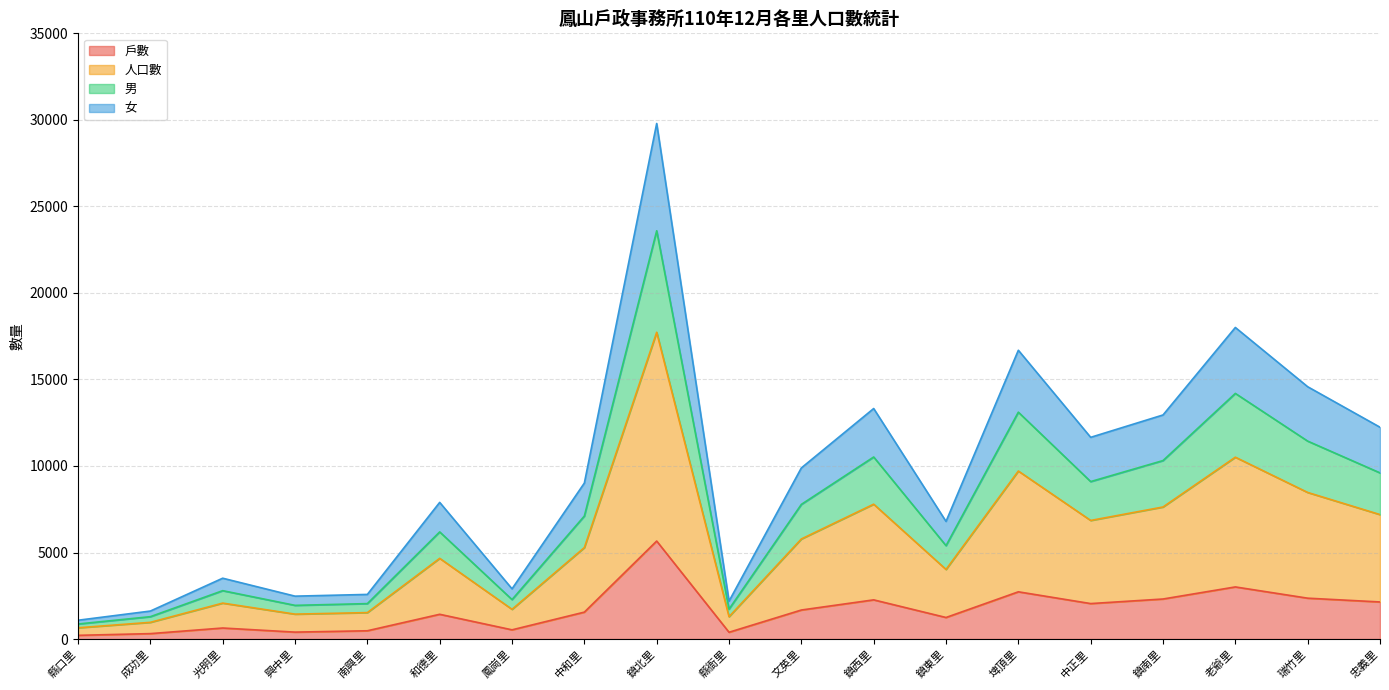

True or false: 人口數 has more than 2 interior local peaks.

True